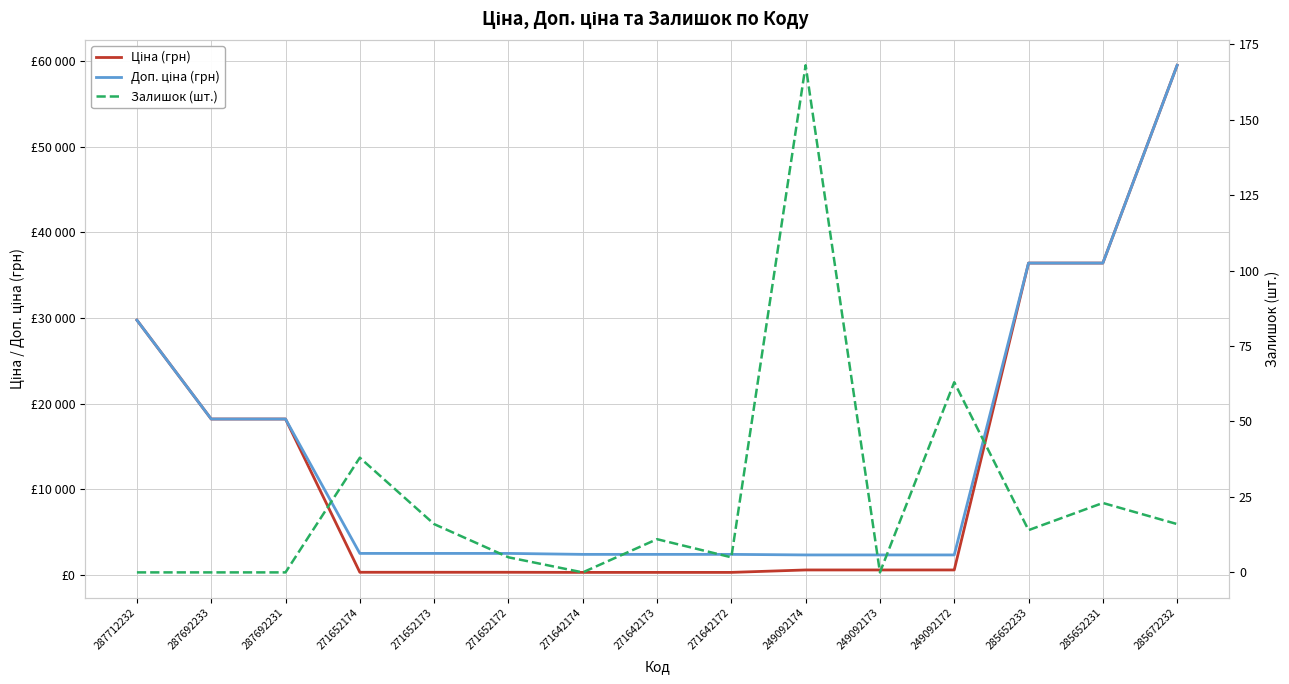

Rank the series by their maximum value, from lowest to highest.

Залишок (шт.), Ціна (грн), Доп. ціна (грн)